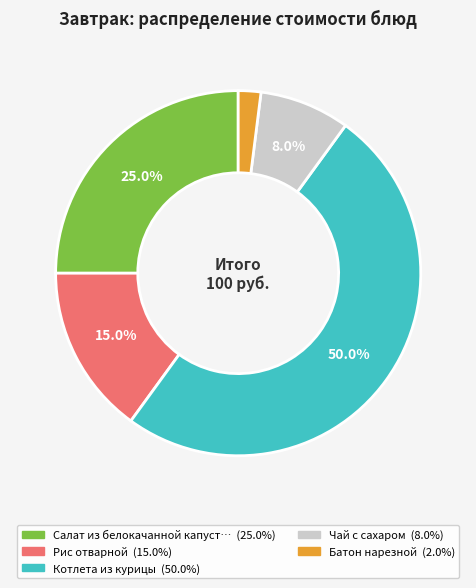

How many slices are in this pie chart?

5